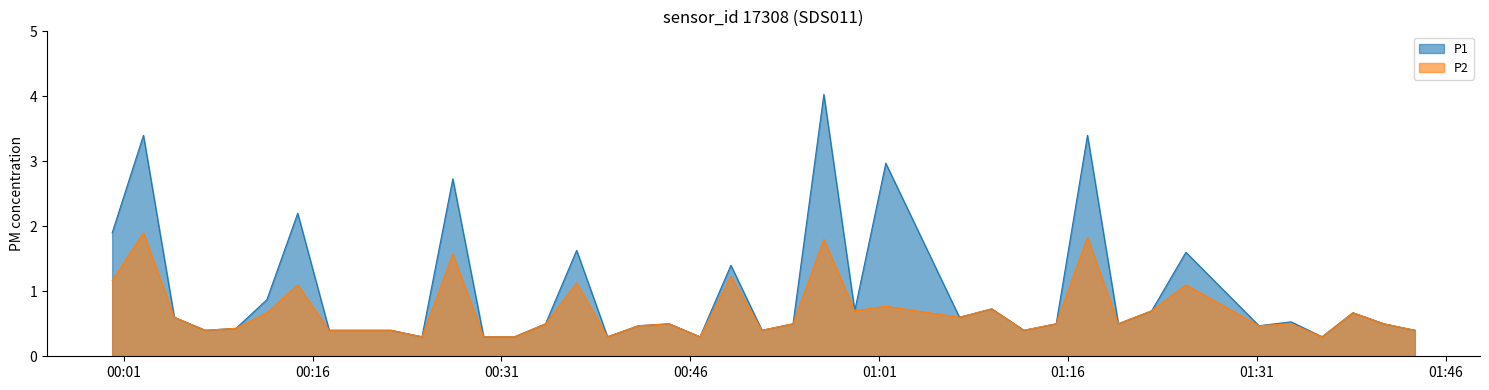

What are all the series names shown in the legend?

P1, P2